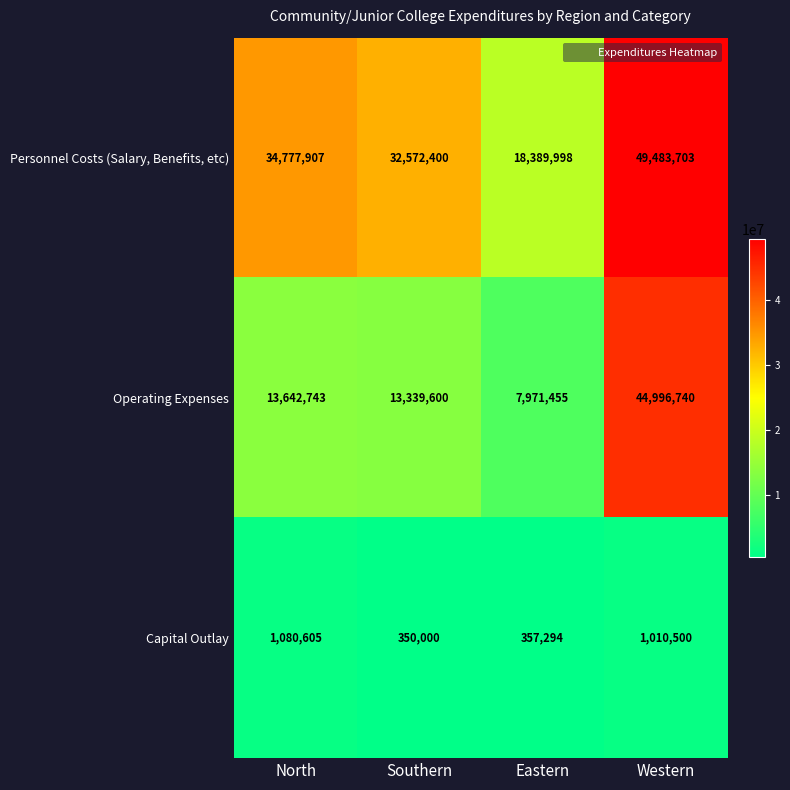

Which series changed the most between North and Eastern?

Personnel Costs (Salary, Benefits, etc)